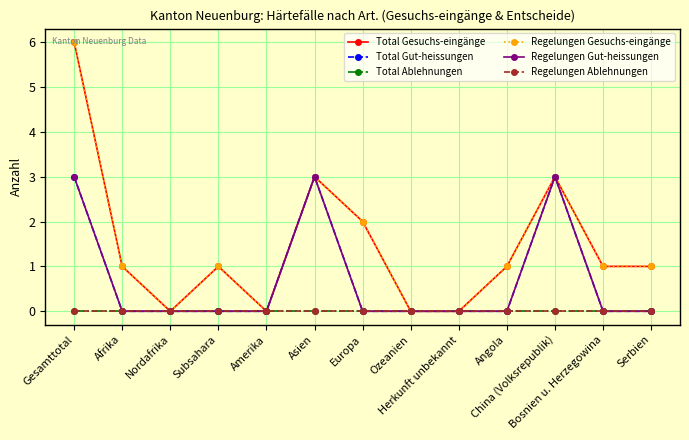

What position from the left is Serbien?

13